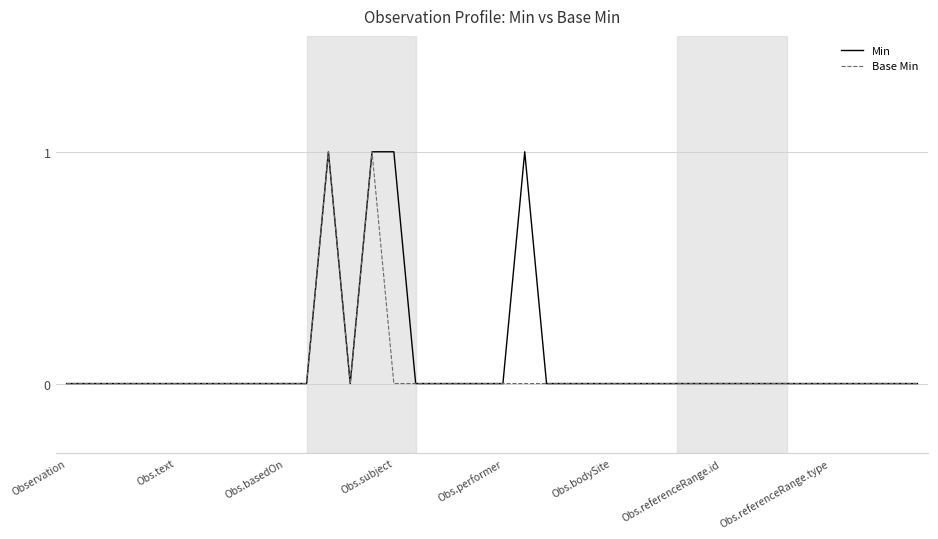

True or false: Min and Base Min intersect in this chart.

False